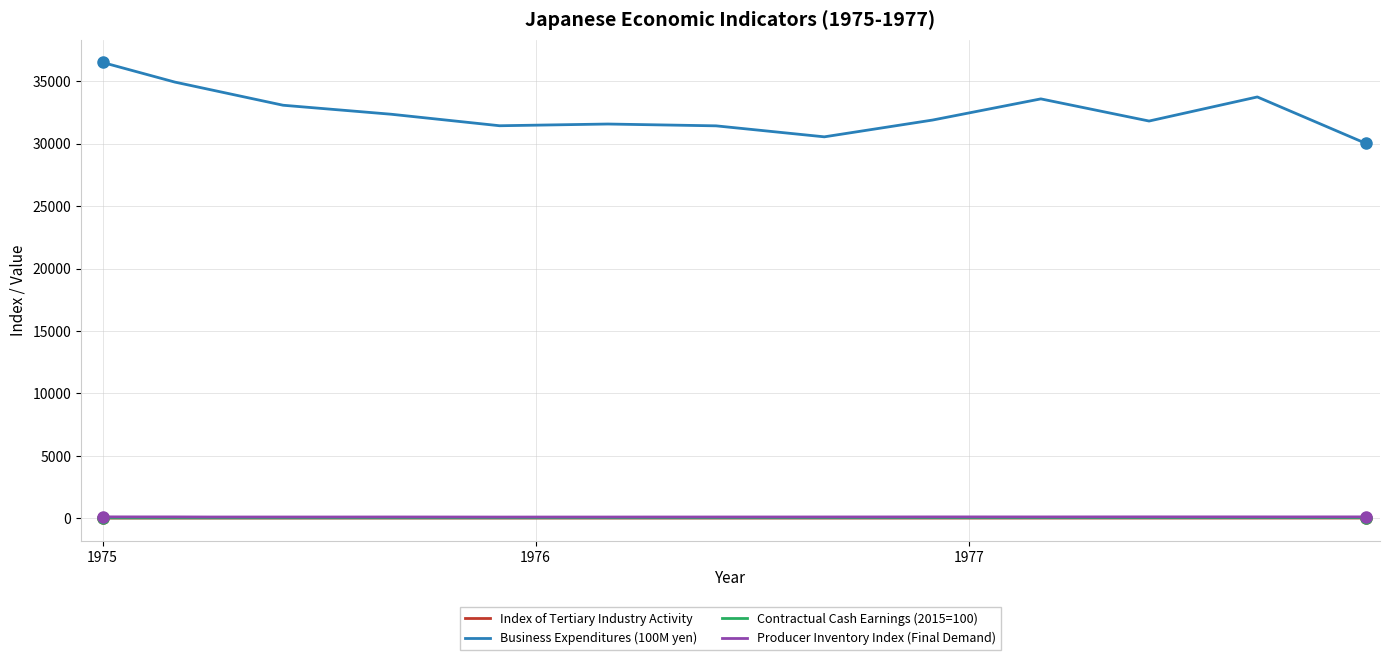

True or false: Index of Tertiary Industry Activity and Business Expenditures (100M yen) cross at least once.

False